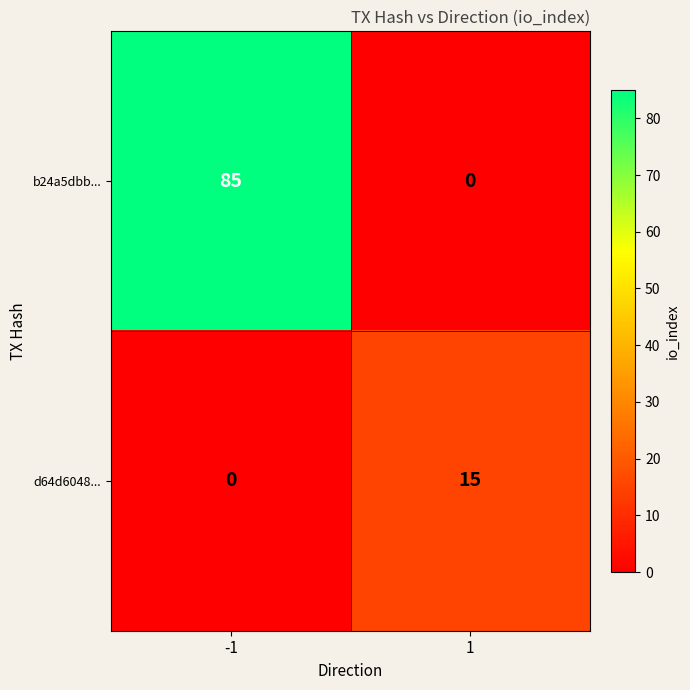

At how many categories does at least one series exceed 6?

2